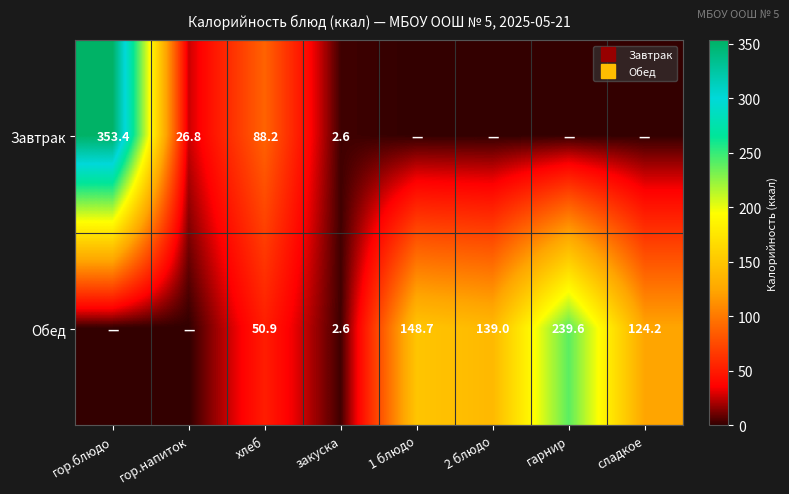

Is it true that Обед equals 148.7 at 1 блюдо?

True